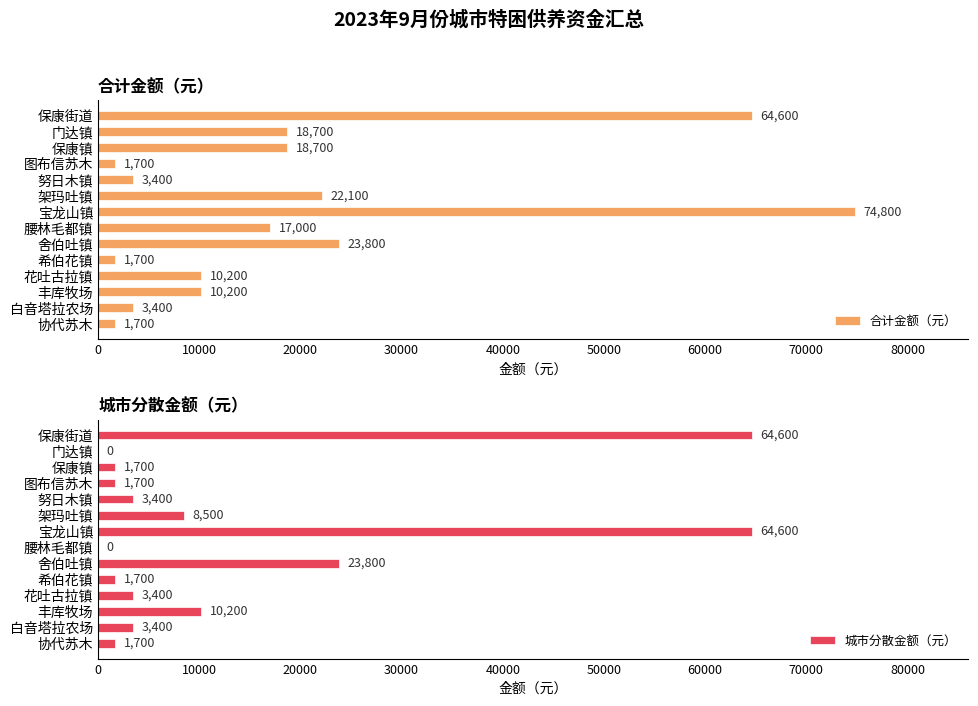

What is the difference between the 城市分散金额（元） values at 努日木镇 and 保康镇?

1700